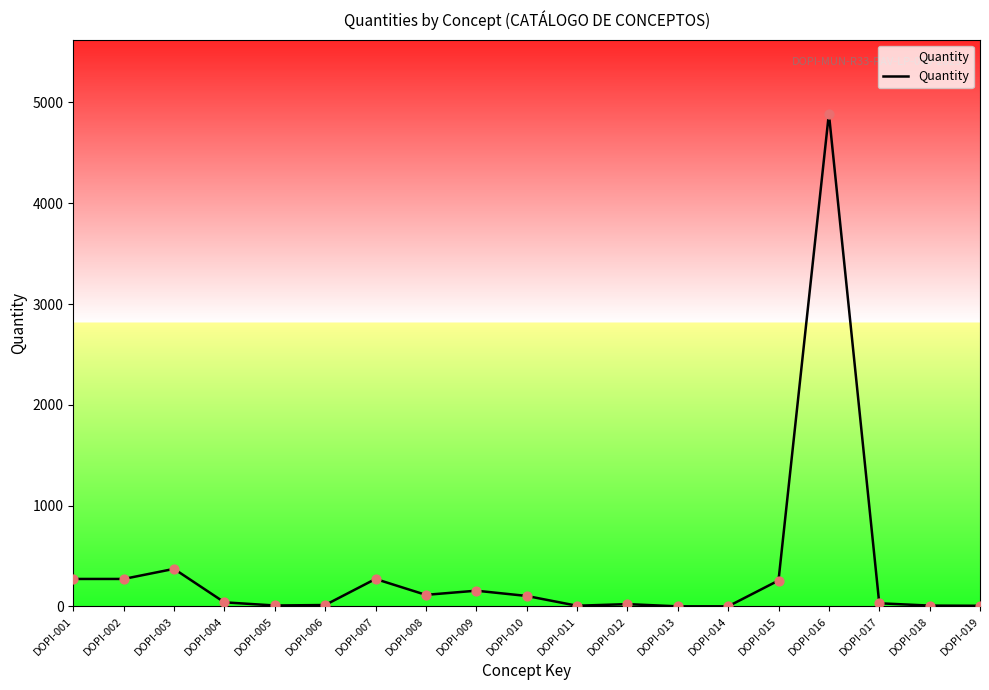

Between DOPI-009 and DOPI-003, which is larger?

DOPI-003